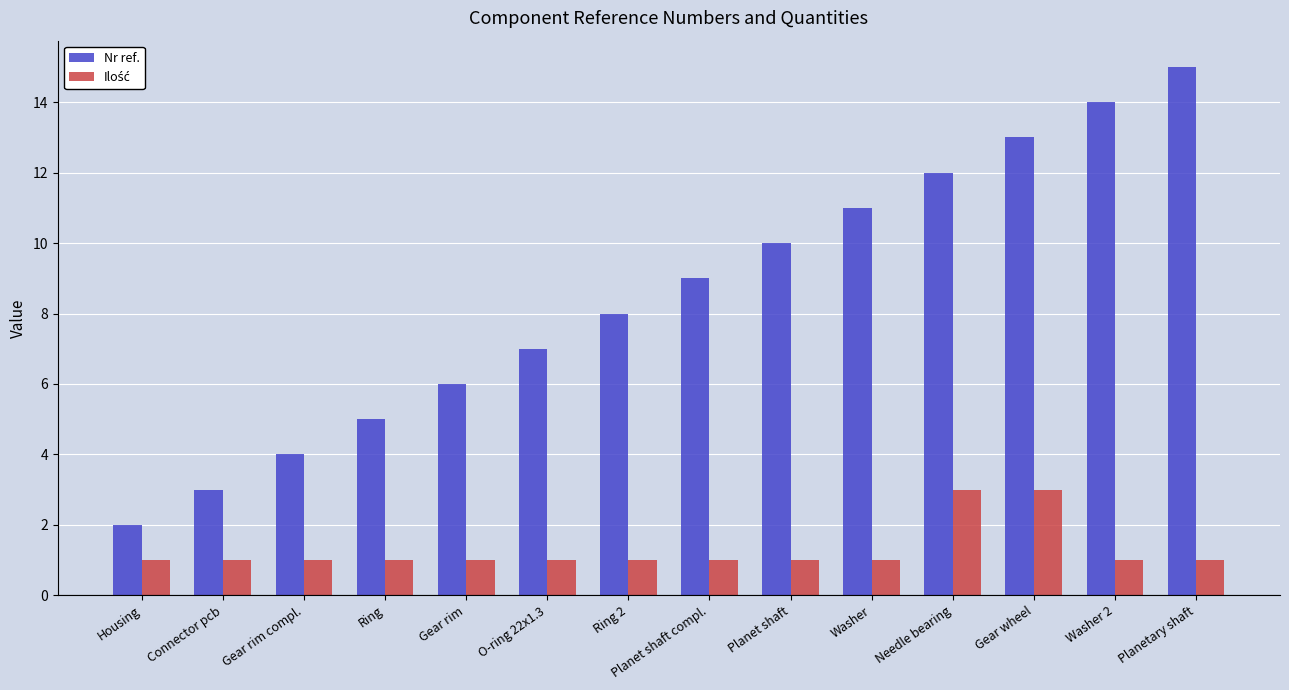

List the labels in order of Nr ref. value, smallest first.

Housing, Connector pcb, Gear rim compl., Ring, Gear rim, O-ring 22x1.3, Ring 2, Planet shaft compl., Planet shaft, Washer, Needle bearing, Gear wheel, Washer 2, Planetary shaft